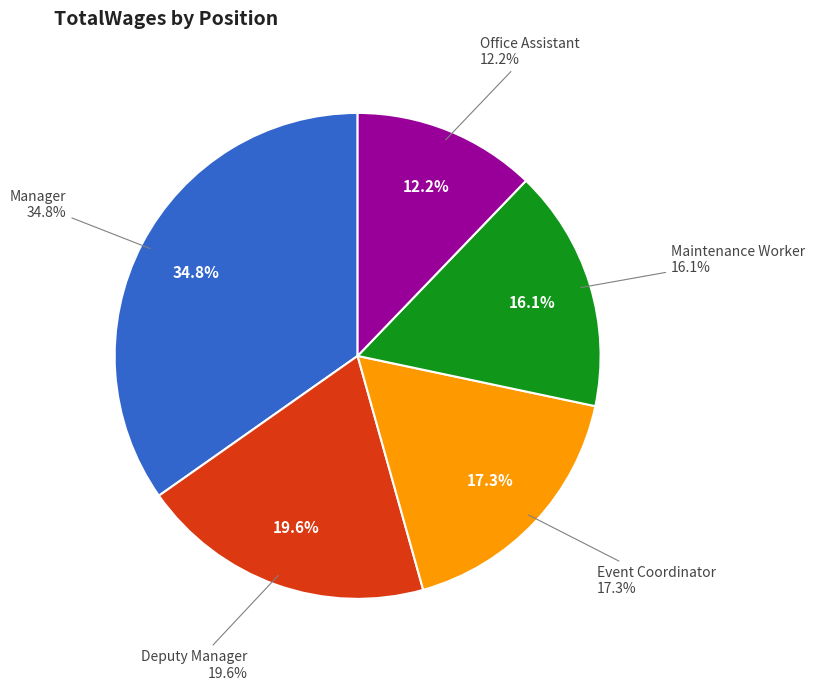

What percentage do Office Assistant and Maintenance Worker together represent?

28.3%